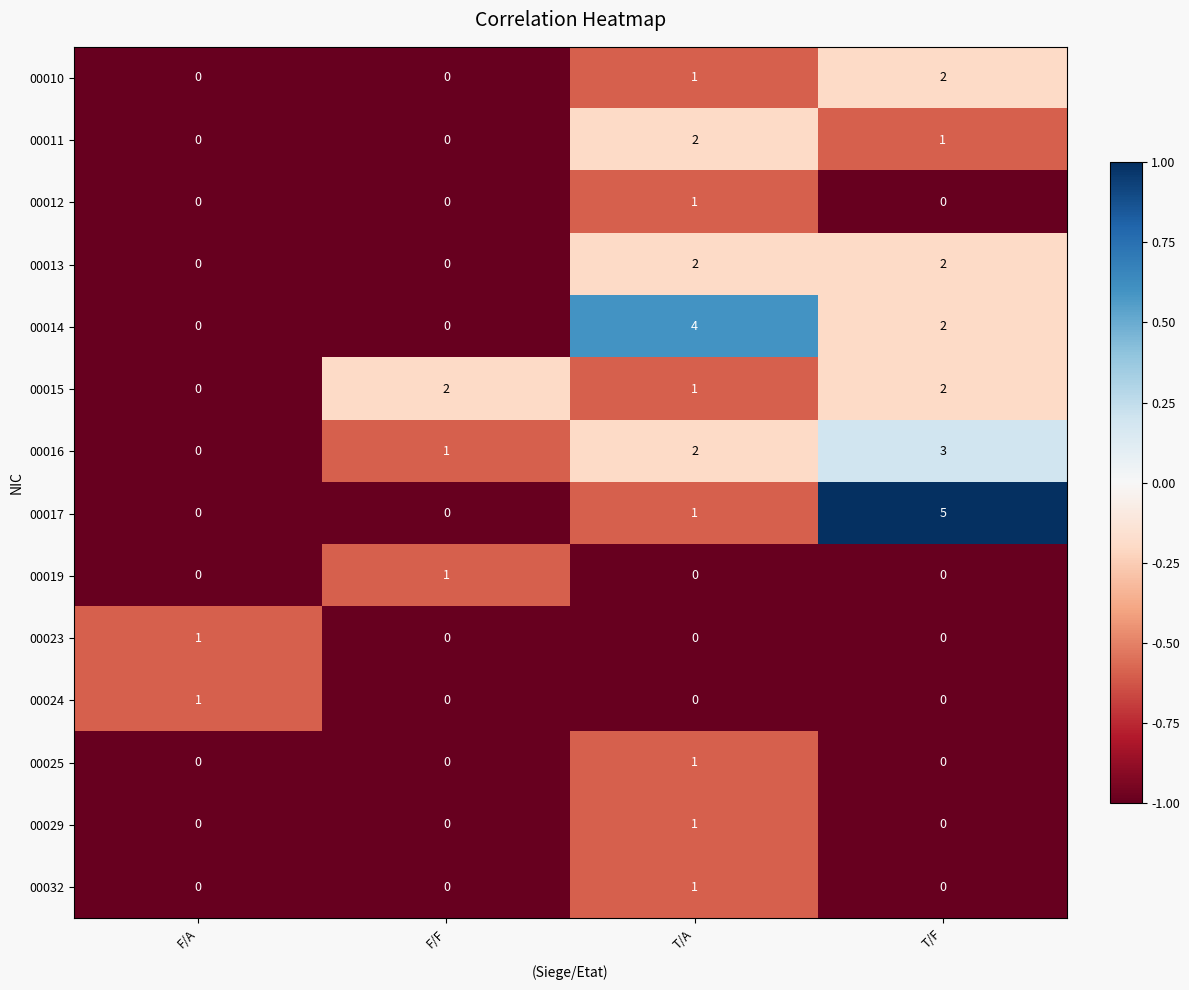

What is the sum of all 00010 values?

3